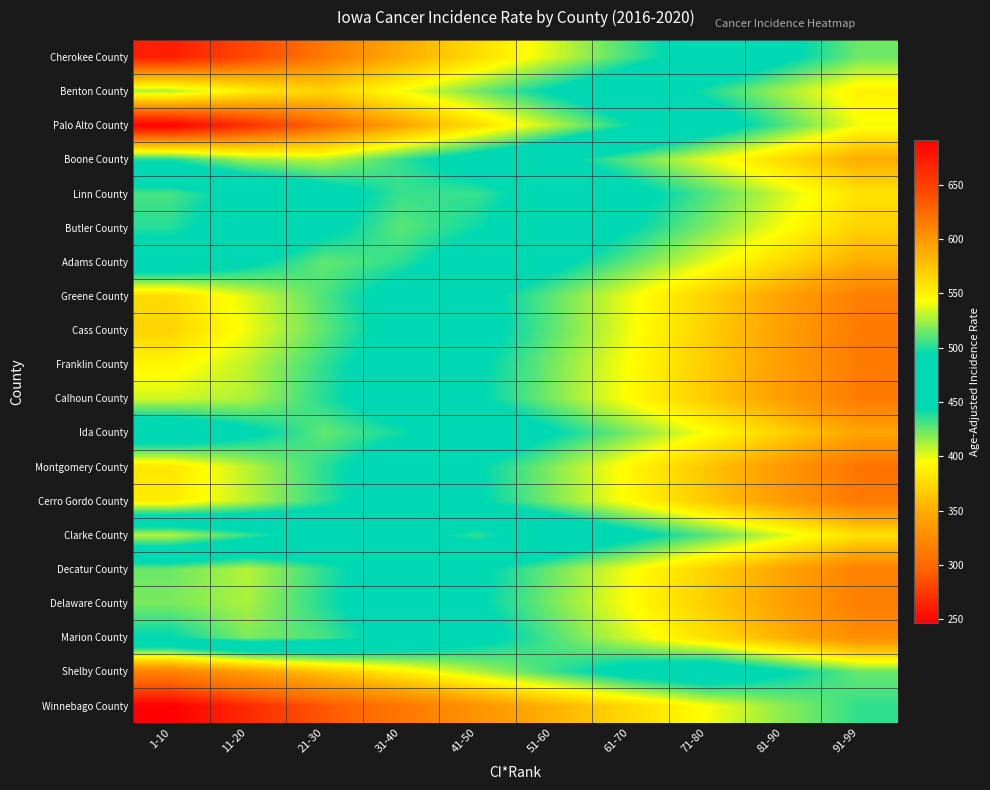

Rank the series by their maximum value, from highest to lowest.

Palo Alto County, Cherokee County, Benton County, Cass County, Greene County, Montgomery County, Cerro Gordo County, Franklin County, Calhoun County, Boone County, Decatur County, Delaware County, Marion County, Ida County, Adams County, Butler County, Linn County, Clarke County, Shelby County, Winnebago County